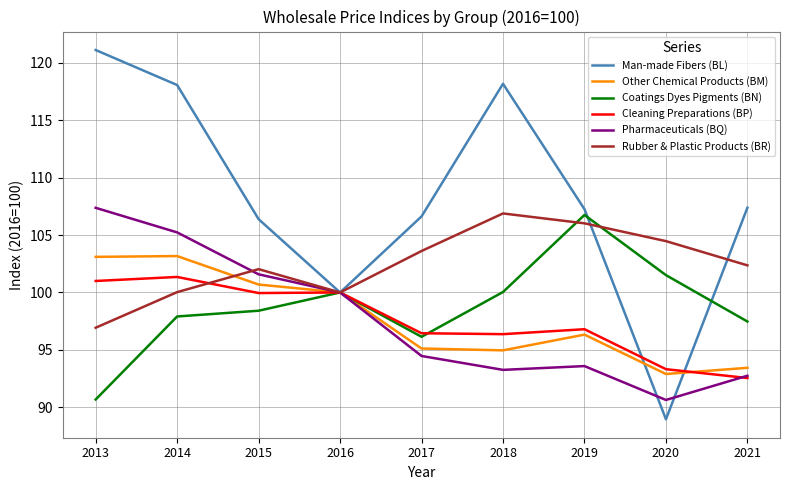

Read the Other Chemical Products (BM) value at 2017.

95.1